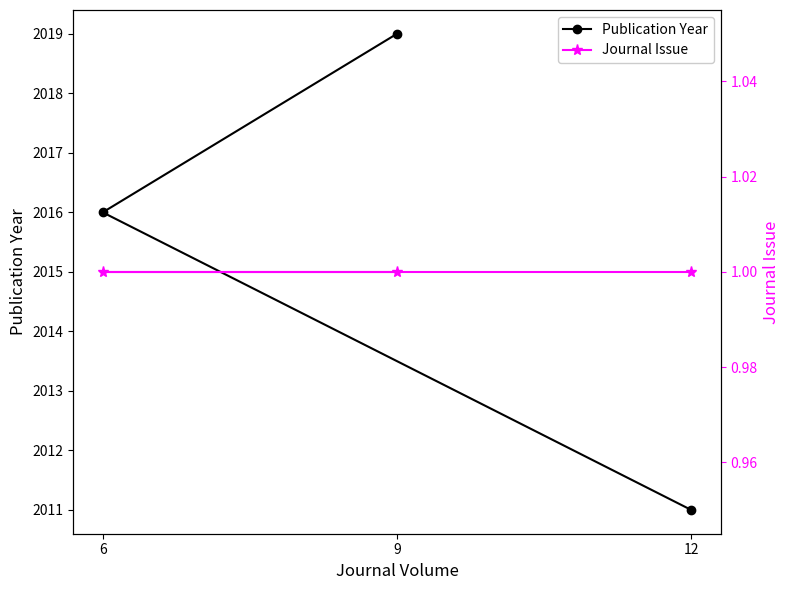

How many Publication Year values are between 2011 and 2019?

3